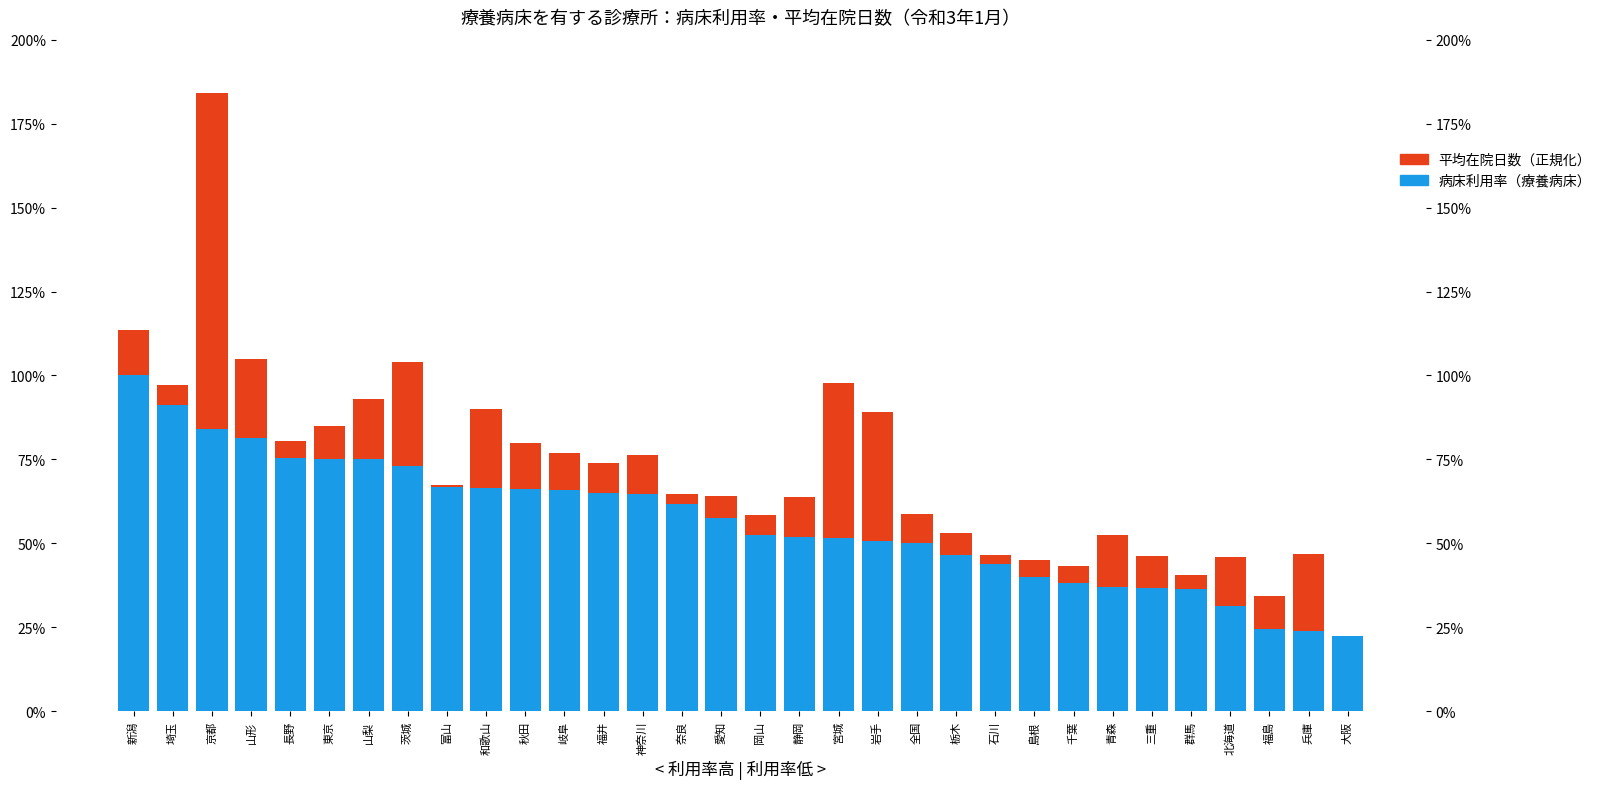

What is the approximate value of 病床利用率（療養病床） at 山形?

81.4